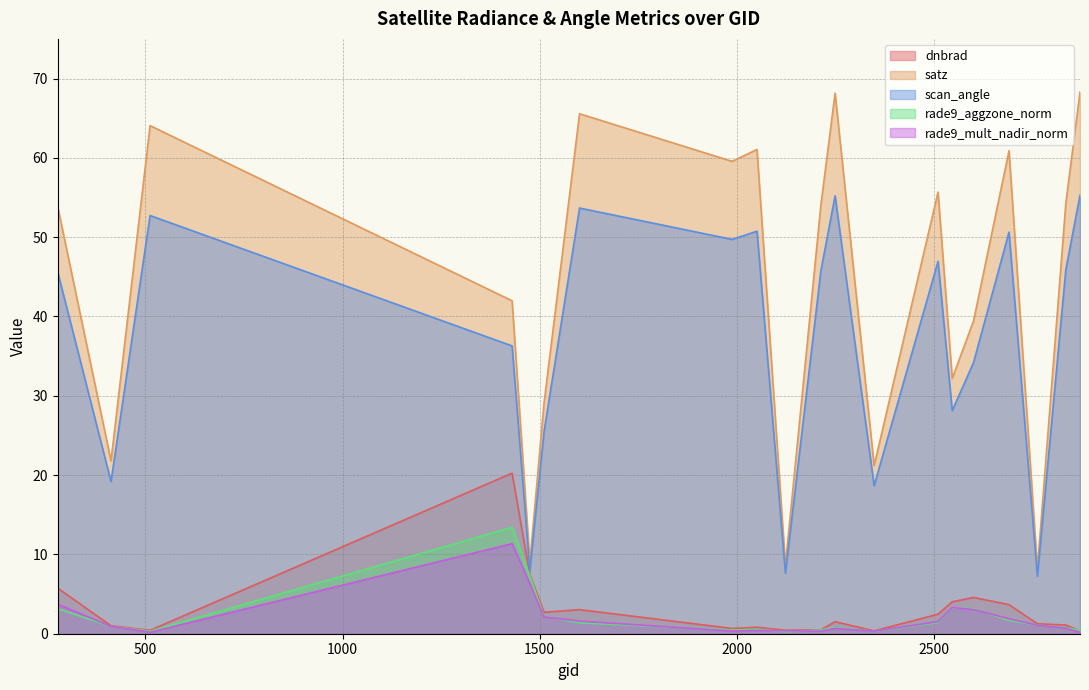

What is the value of the rade9_mult_nadir_norm point at the 4th from the left?

11.4